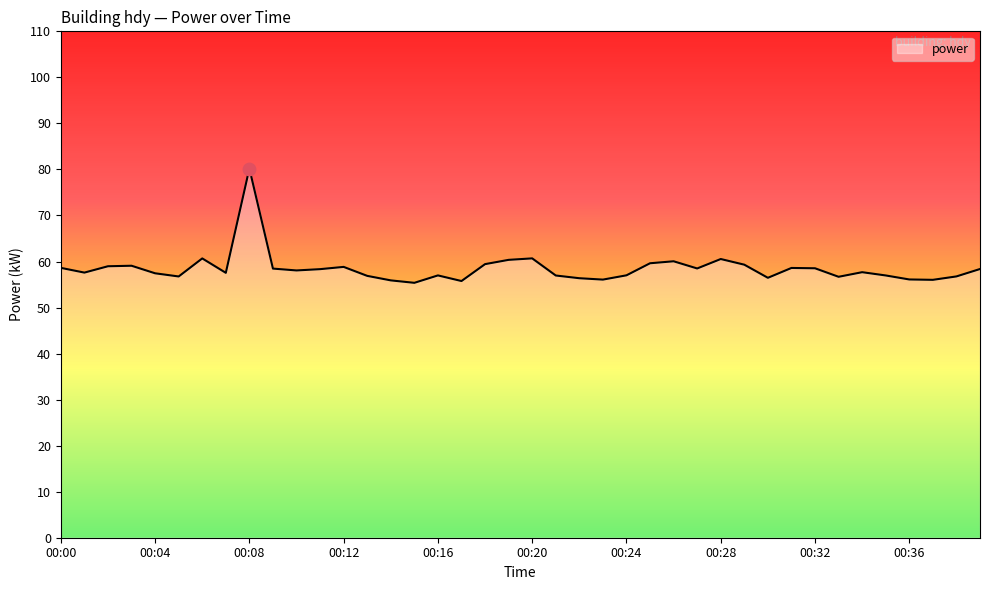

What is the minimum value shown in the chart?

55.4